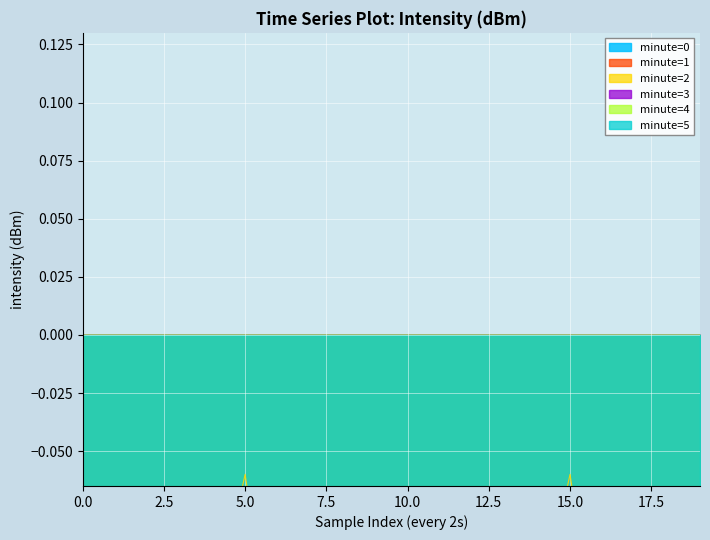

True or false: minute=4 and minute=1 cross at least once.

True